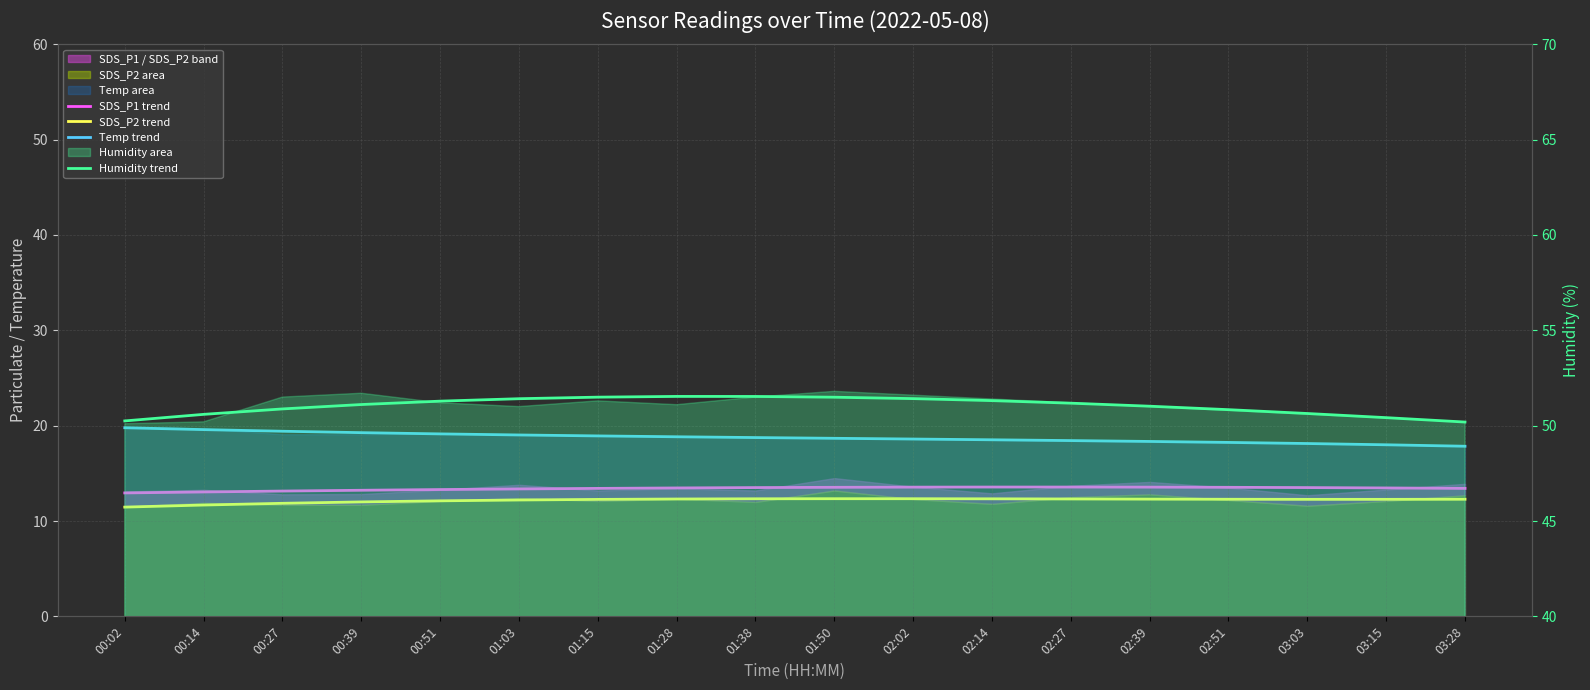

Between 00:02 and 01:15, which is larger?

01:15